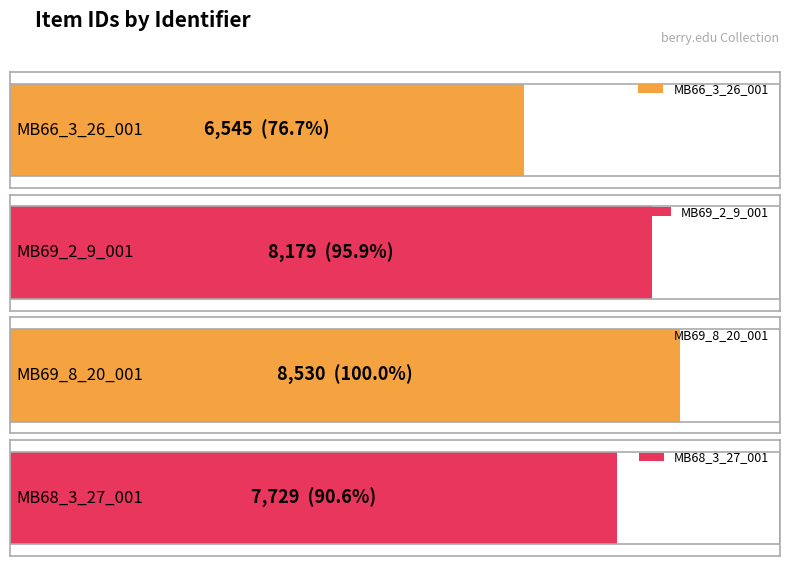

At which category does the chart reach its peak across all series?

MB69_8_20_001